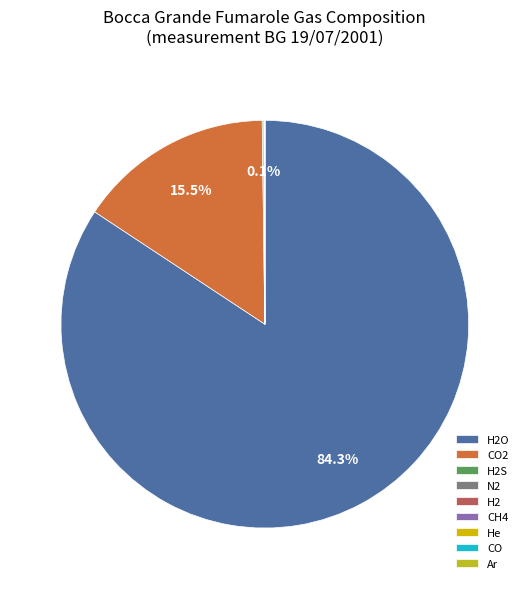

Is there any slice that represents more than half of the pie?

Yes